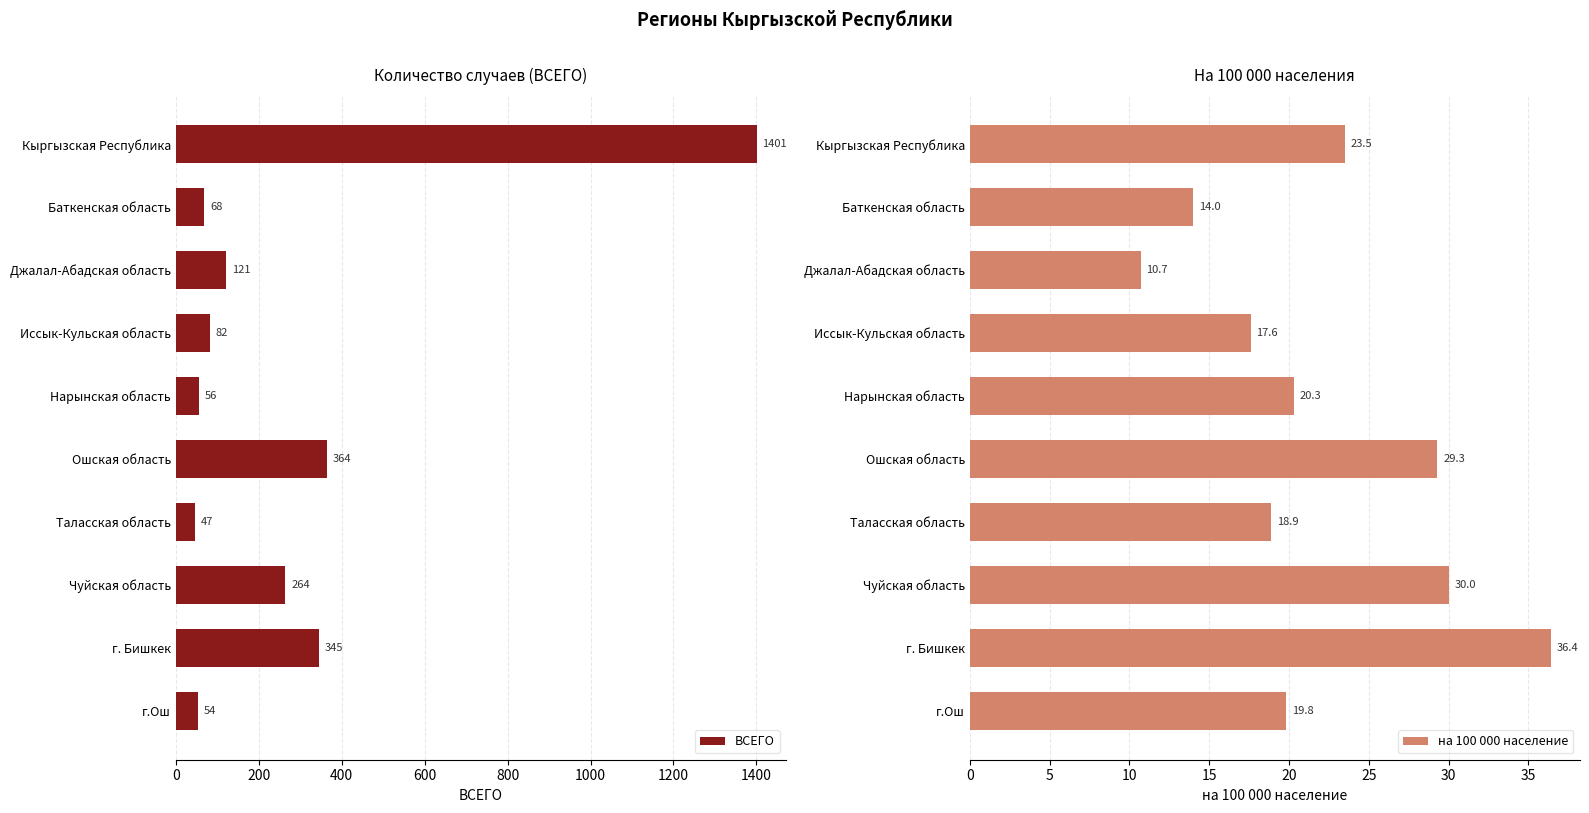

Reading right to left, transcribe all the data shown in this chart.

ВСЕГО: 54.0	345.0	264.0	47.0	364.0	56.0	82.0	121.0	68.0	1401.0
на 100 000 население: 19.8	36.4	30.0	18.9	29.3	20.3	17.6	10.7	14.0	23.5